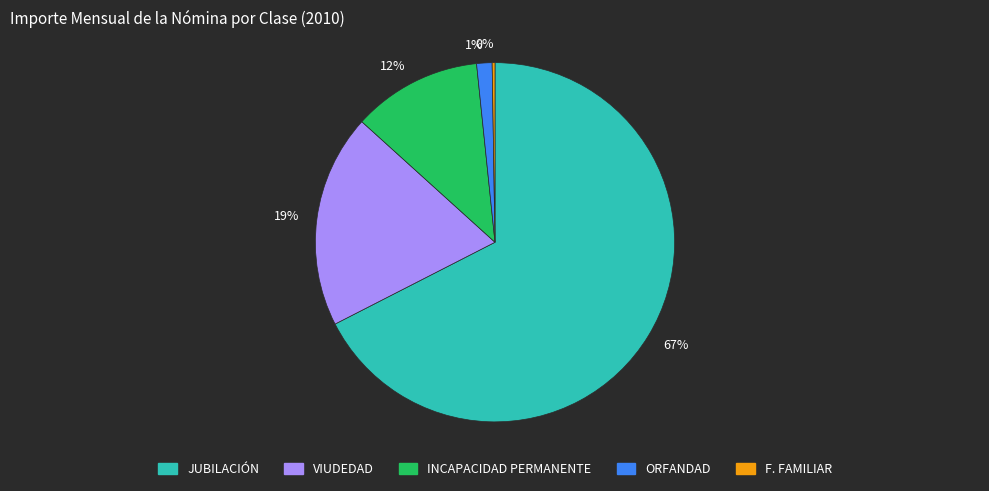

The 12% slice represents 23% of the pie. True or false?

False